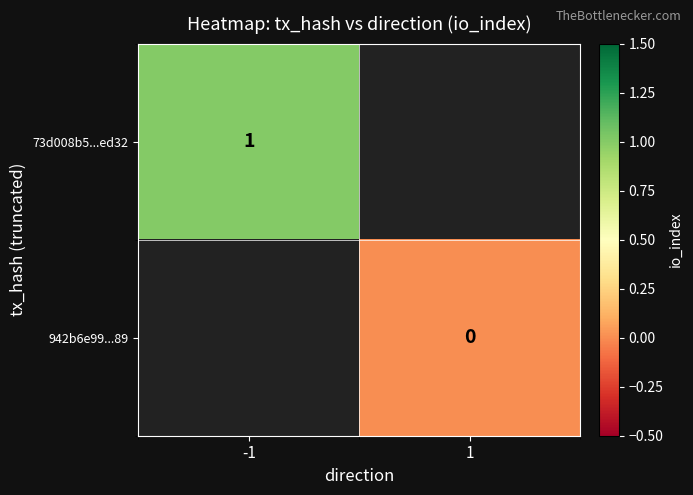

Is the value of 73d008b5...ed32 at -1 greater than the value of 942b6e99...89 at 1?

Yes